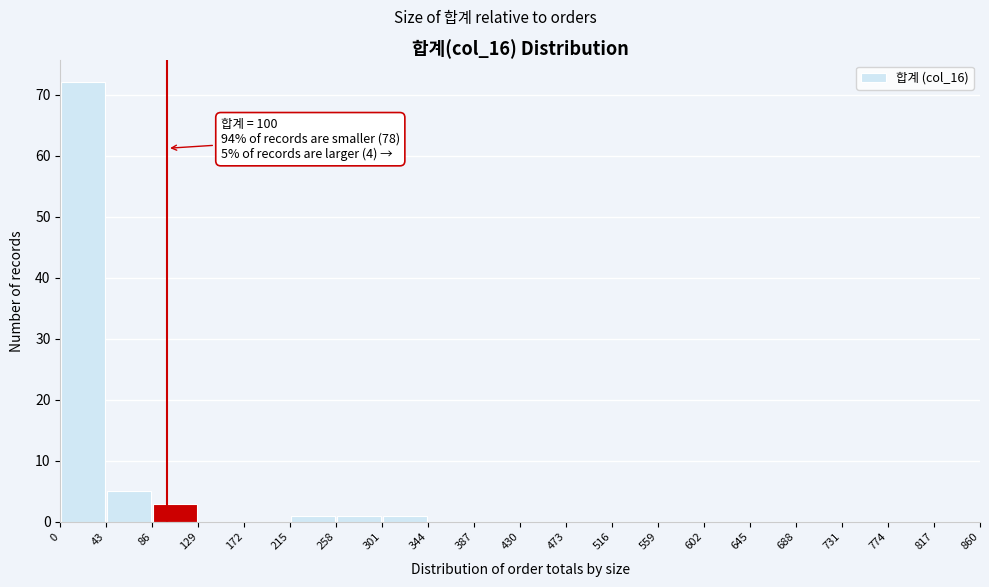

Over which range of the x-axis is the bar tallest?

0 to 43